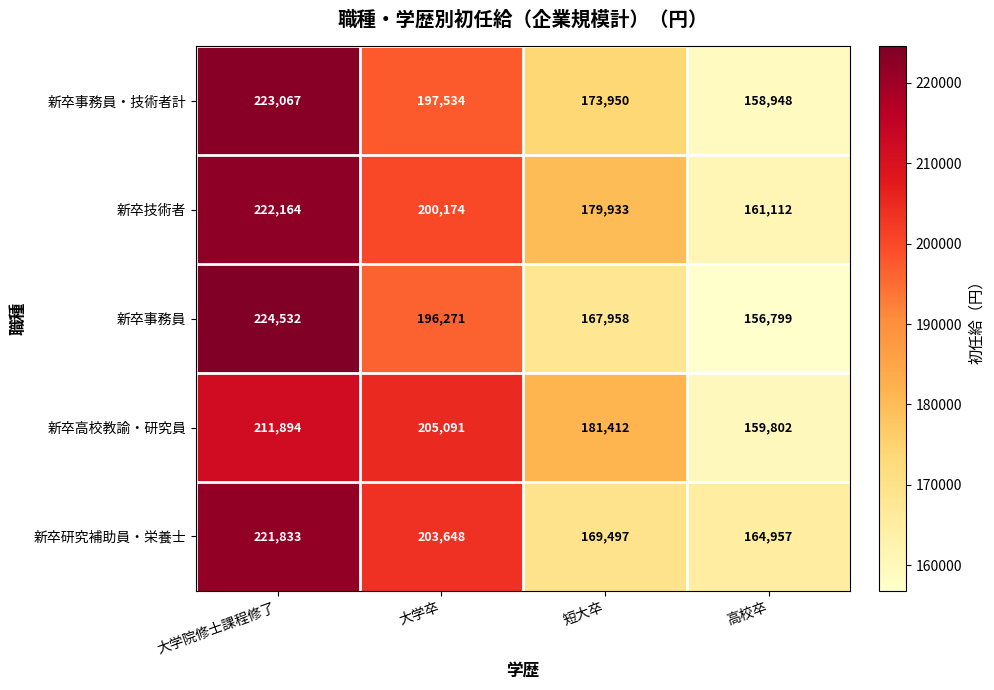

Which series has the largest range (max minus min)?

新卒事務員